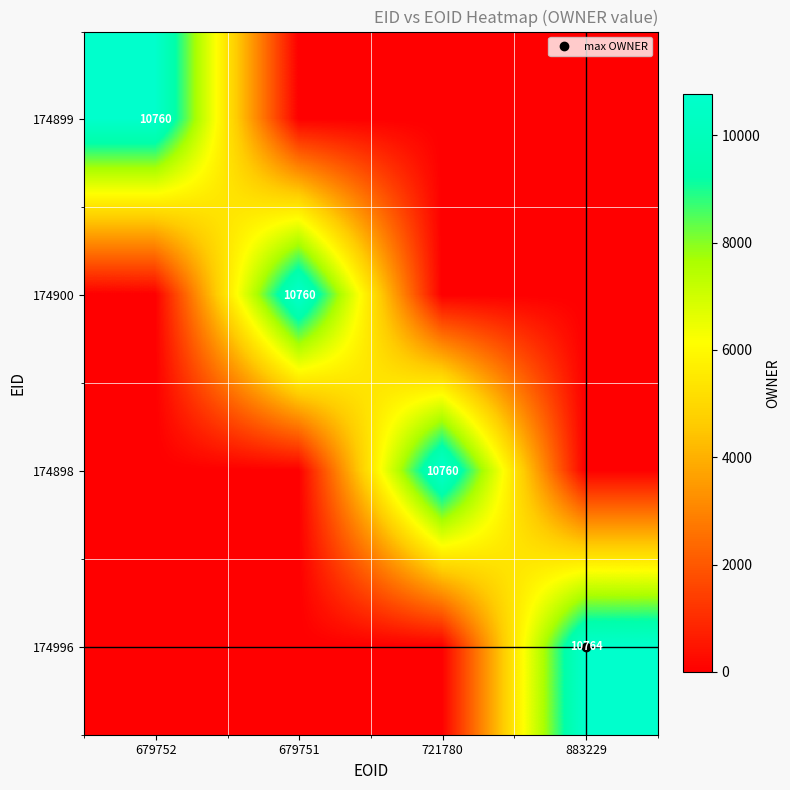

List the labels in order of 174996 value, smallest first.

679752, 679751, 721780, 883229